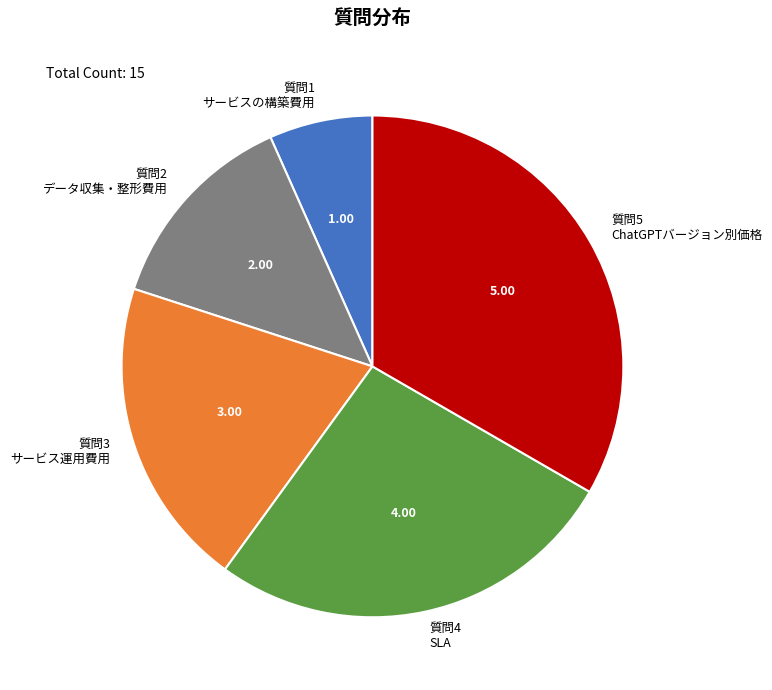

How many segments does this pie chart have?

5